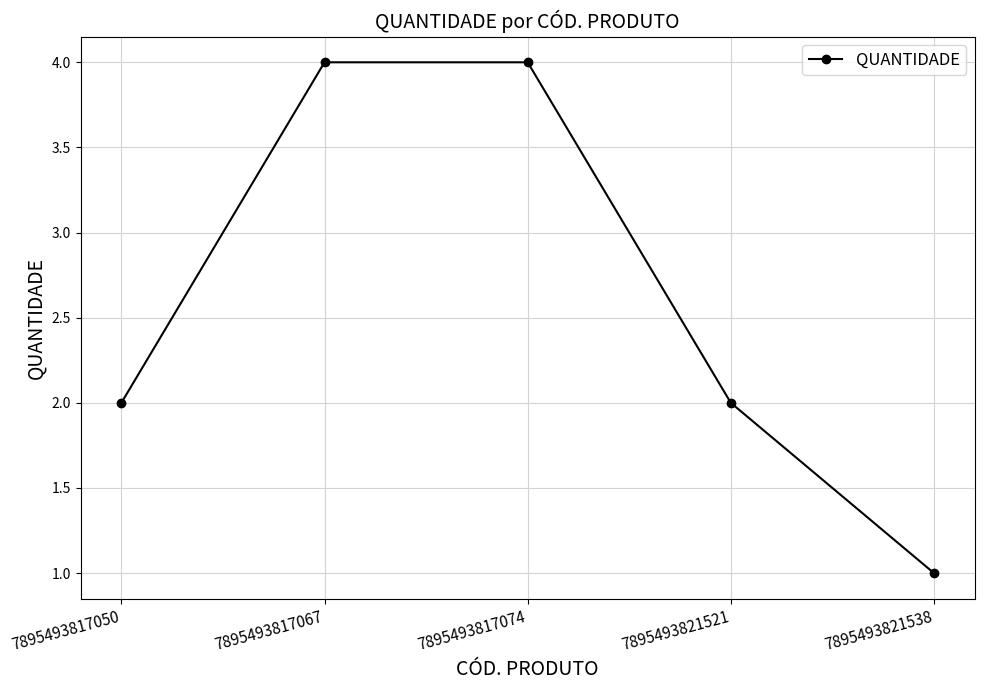

The value at 7895493817074 is 1. True or false?

False